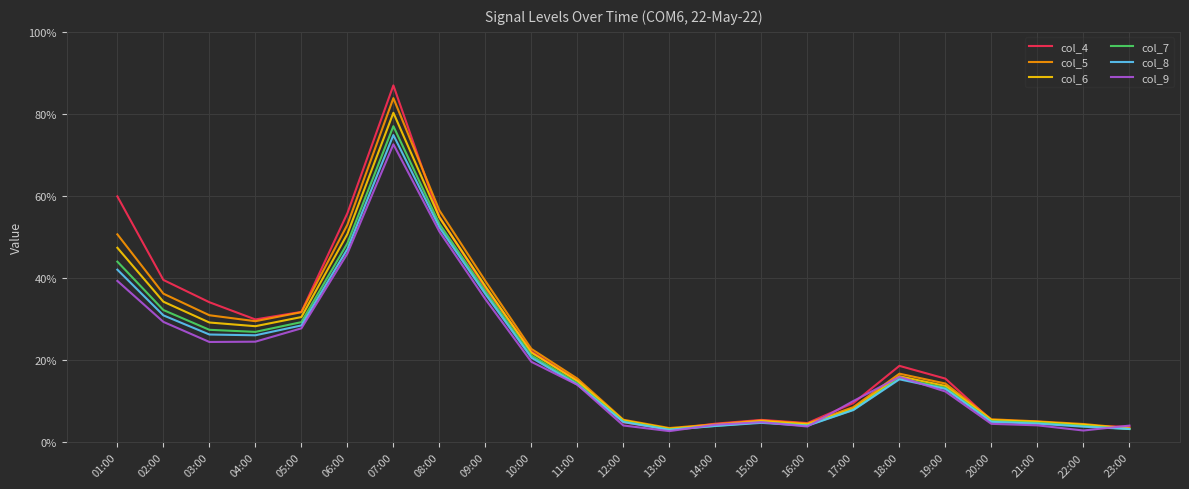

Which has a higher value, 15:00 or 02:00?

02:00